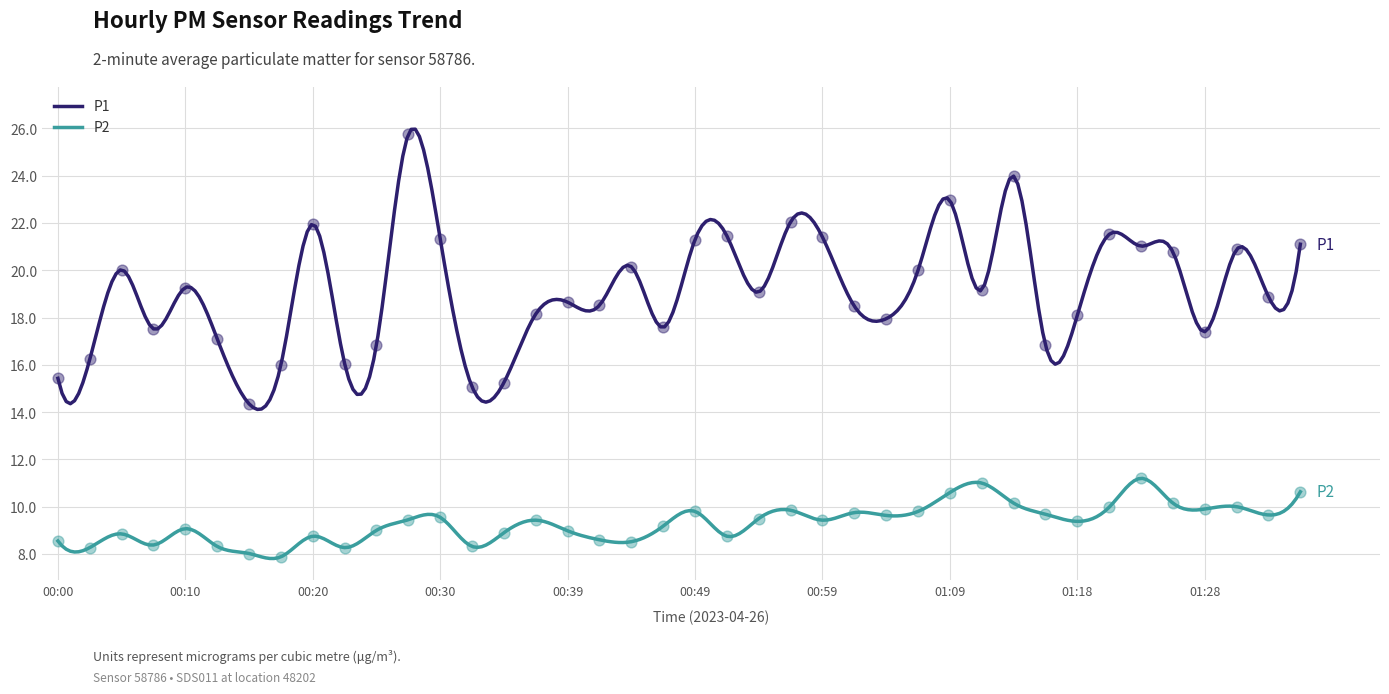

Is the value of P2 at 00:54 greater than the value of P1 at 00:54?

No